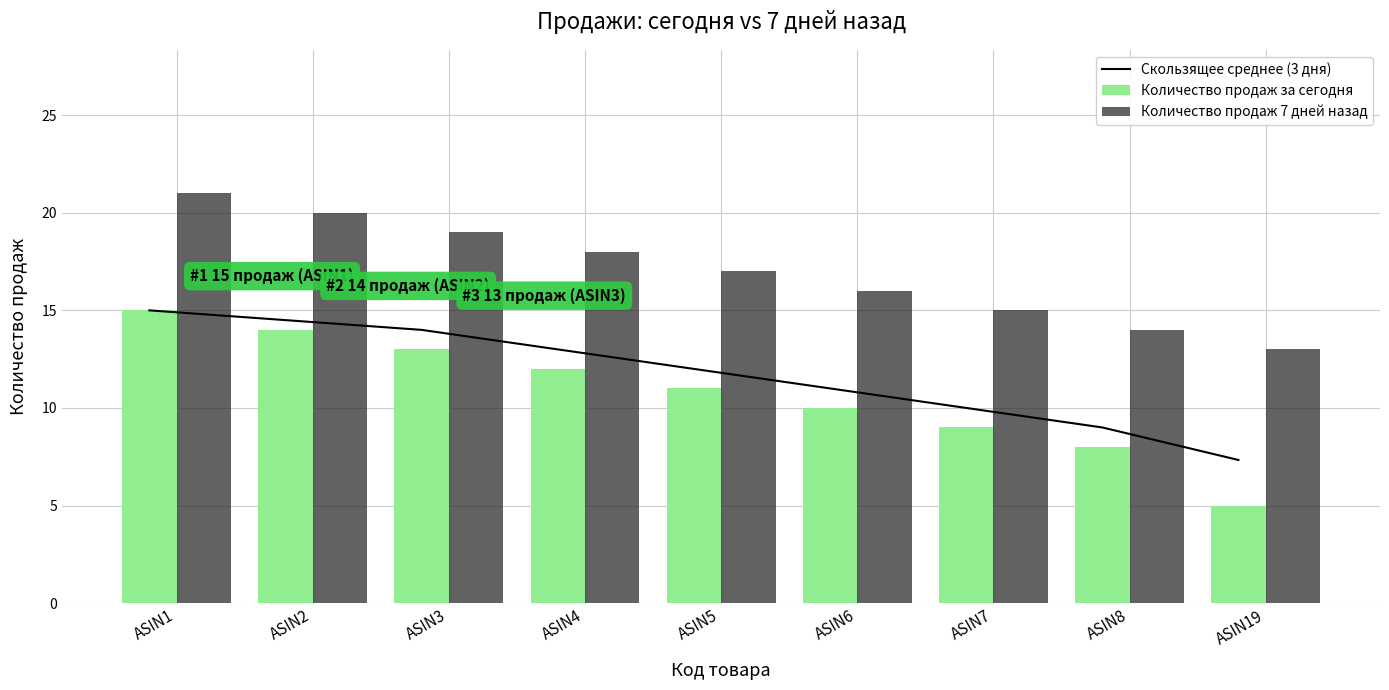

Is it true that Количество продаж 7 дней назад equals 23.9 at ASIN7?

False